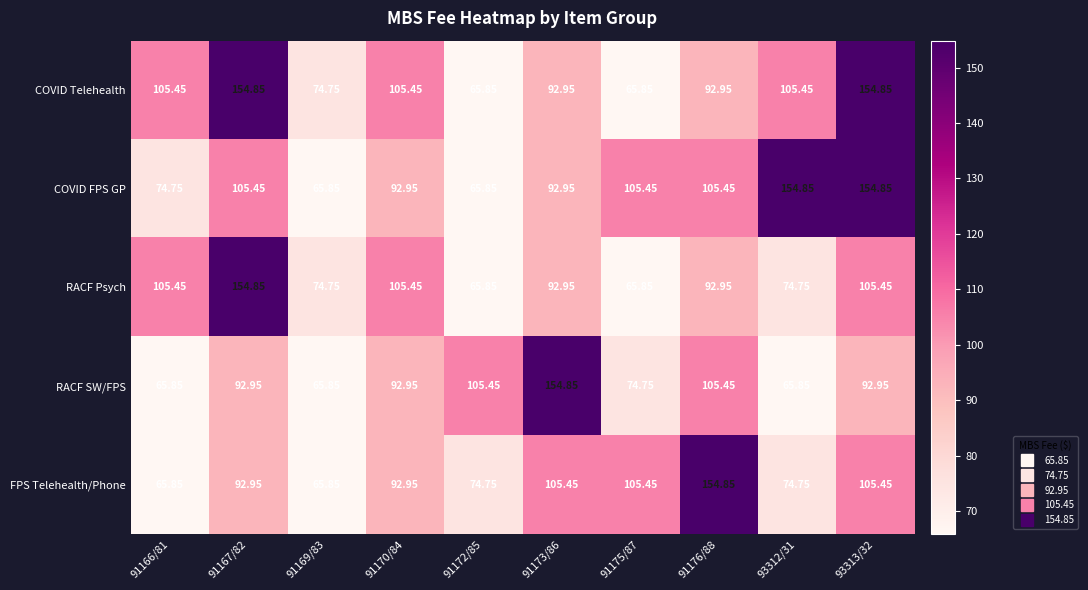

Is the value of RACF SW/FPS at 91169/83 greater than the value of RACF Psych at 93313/32?

No